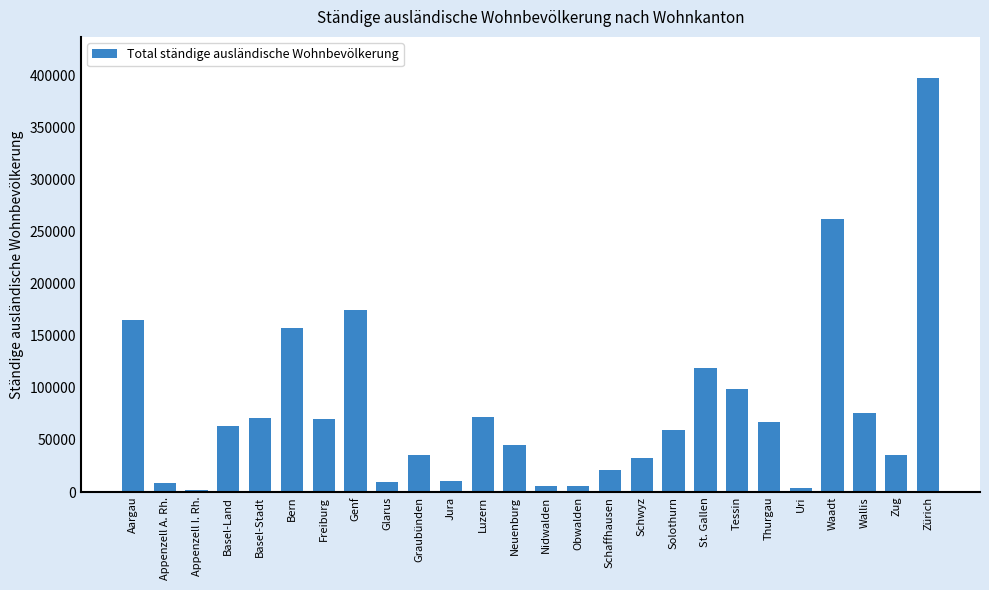

True or false: the data shows 143186 at Zürich.

False